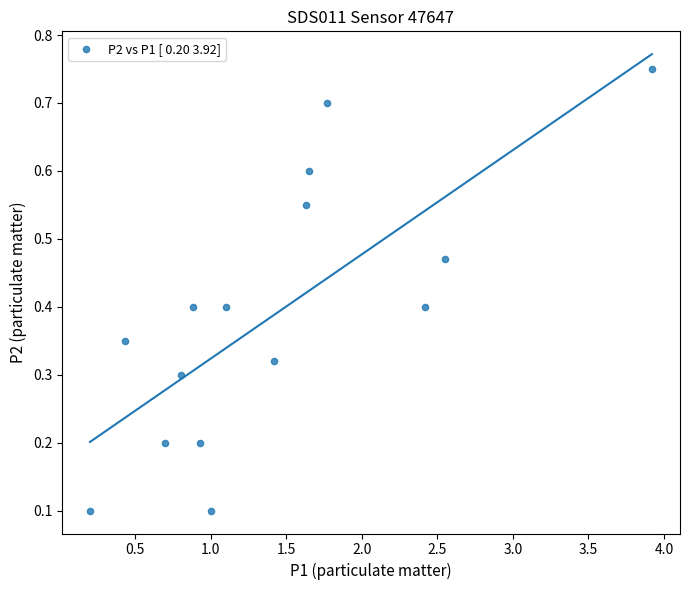

What is the range of Y values (max minus min)?

0.7